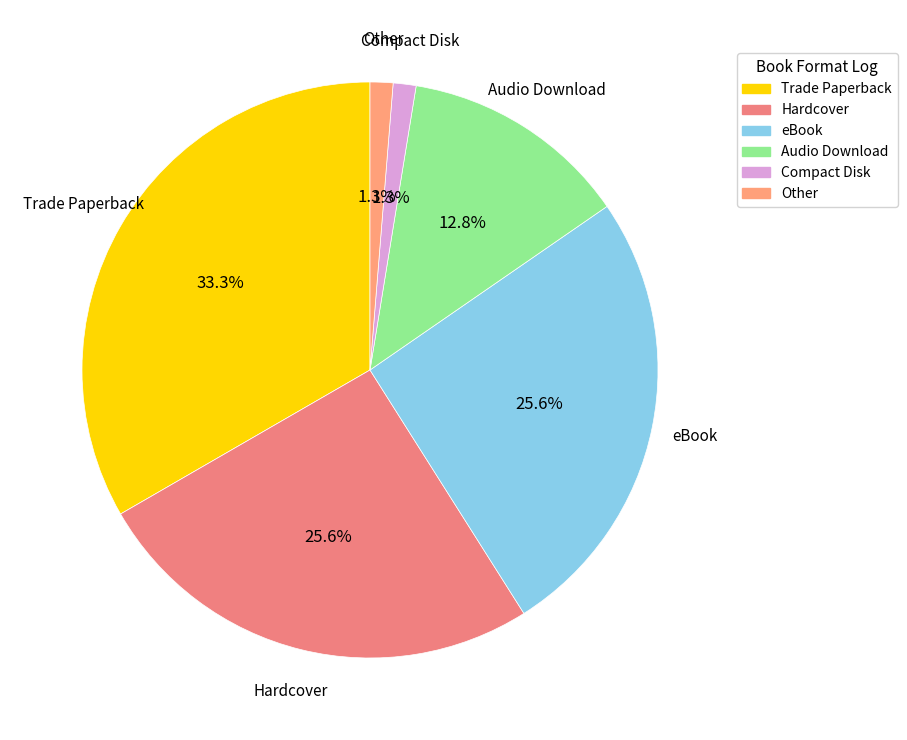

What is the largest slice in the pie chart?

Trade Paperback